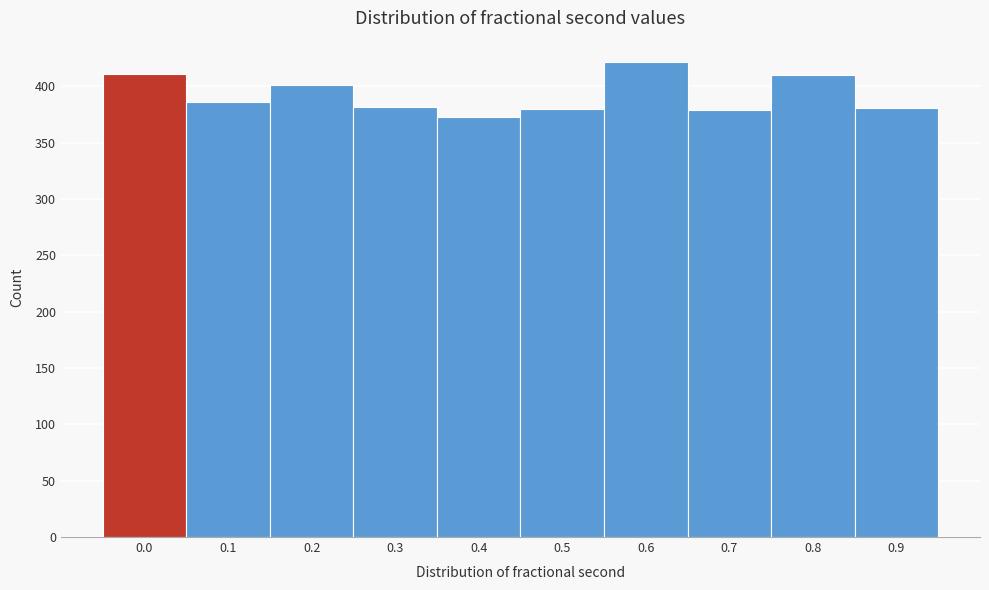

Which has a higher value, 0.8 or 0.6?

0.6